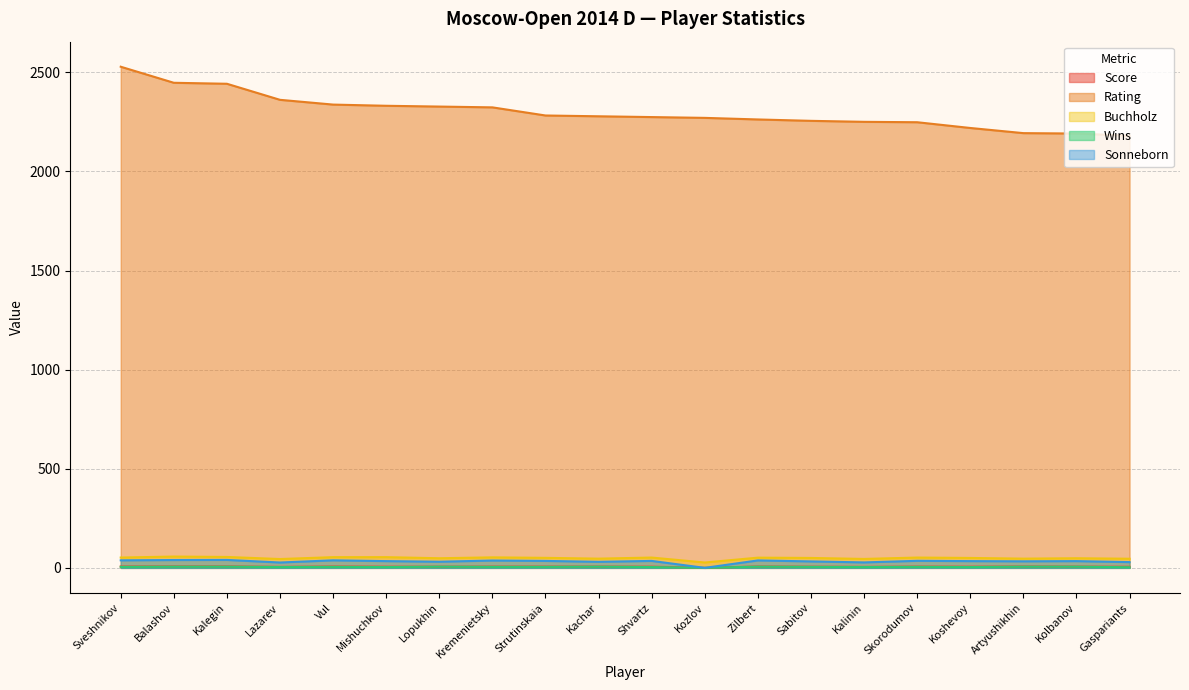

True or false: Wins and Score cross at least once.

False